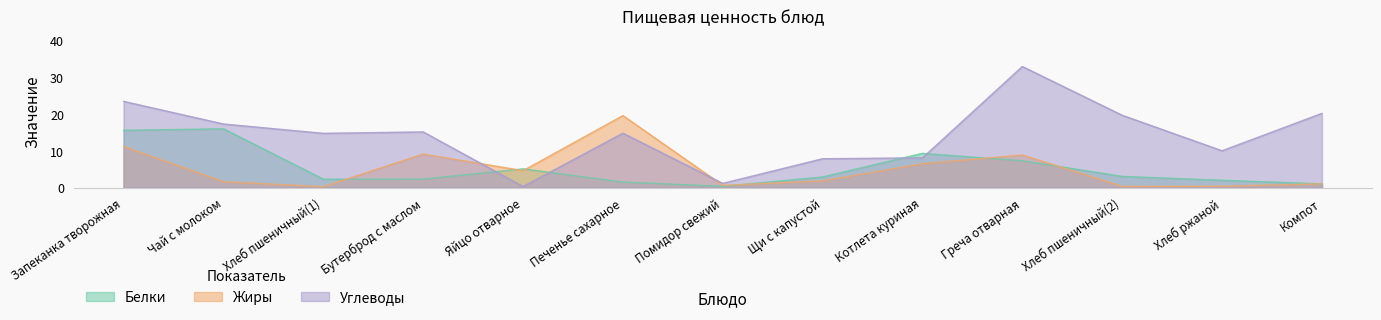

Which series has the largest range (max minus min)?

Углеводы